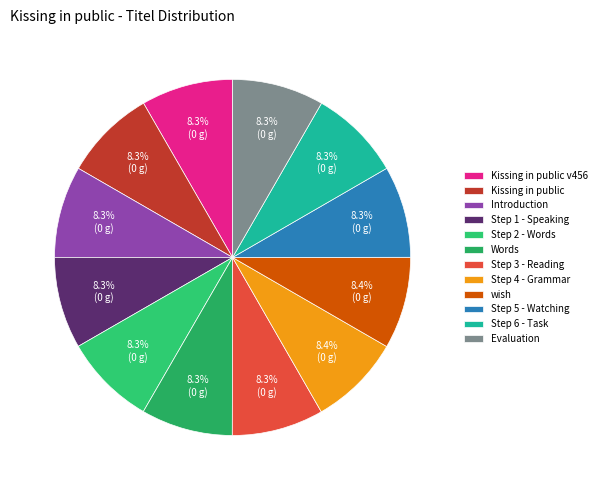

What is the largest slice in the pie chart?

wish